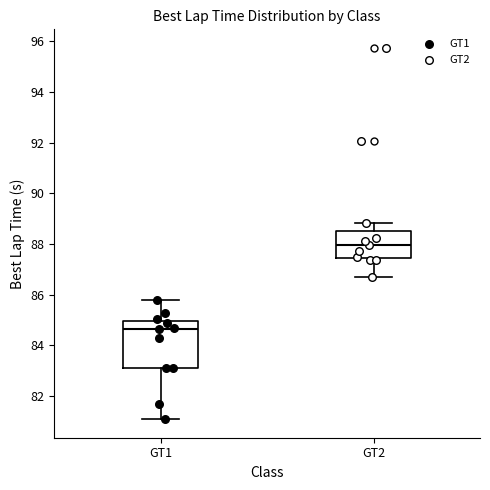

Where does the lower whisker of the box for GT2 end on the y-axis? The values are not printed on the chart, so give them approximately, as read against the axis.

86.8